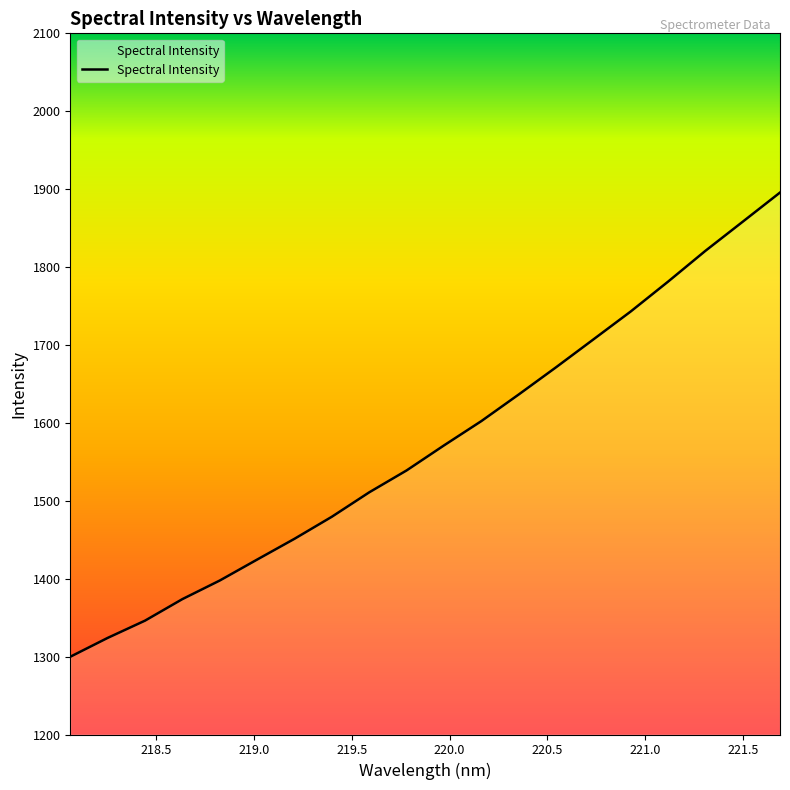

What is the difference between the maximum and minimum values?

595.8